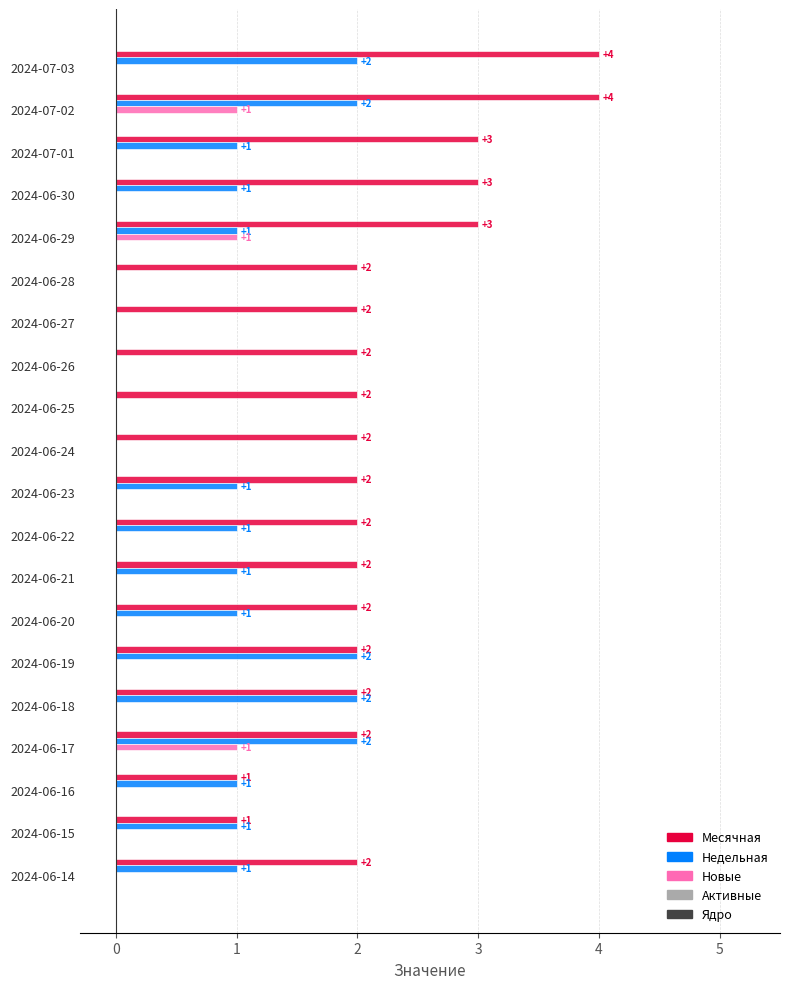

What is the sum of all Месячная values?

45